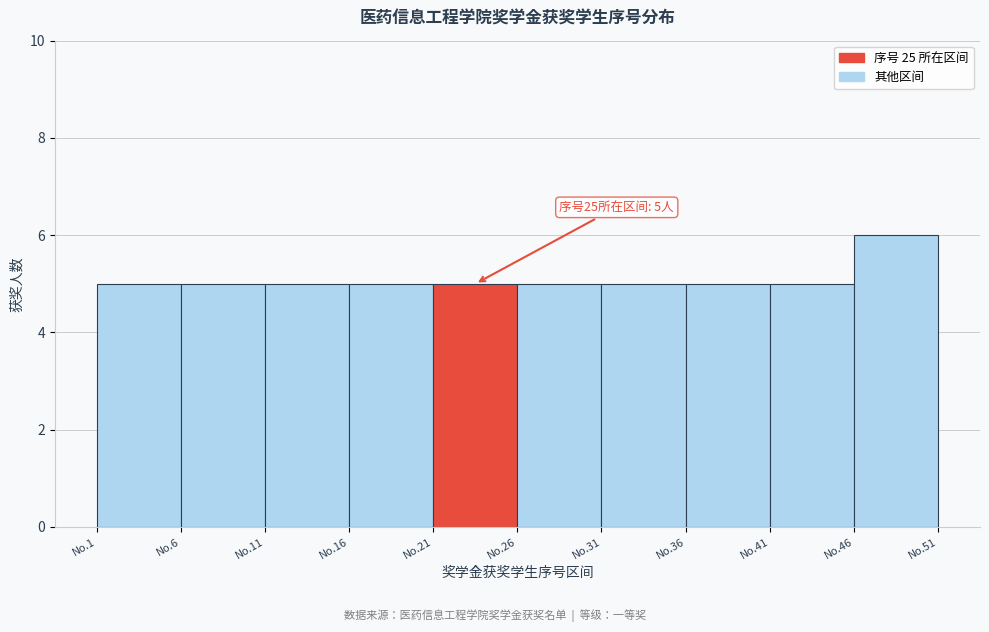

Reading left to right, extract all data points from this chart.

No.1=5	No.6=5	No.11=5	No.16=5	No.21=5	No.26=5	No.31=5	No.36=5	No.41=5	No.46=6